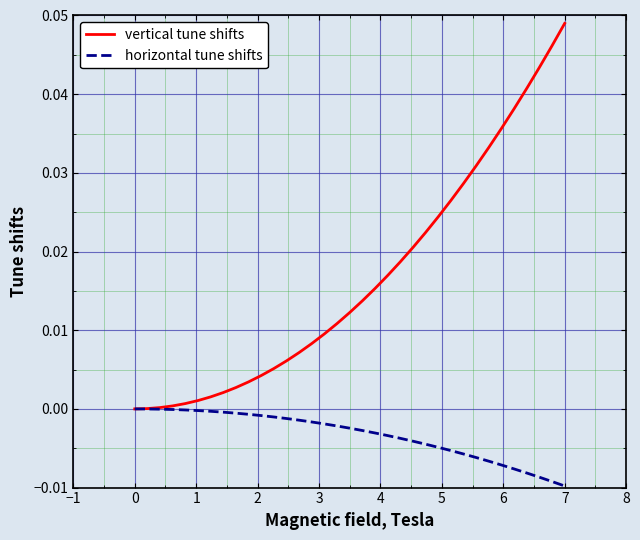

Rank the series by their average value, from lowest to highest.

horizontal tune shifts, vertical tune shifts